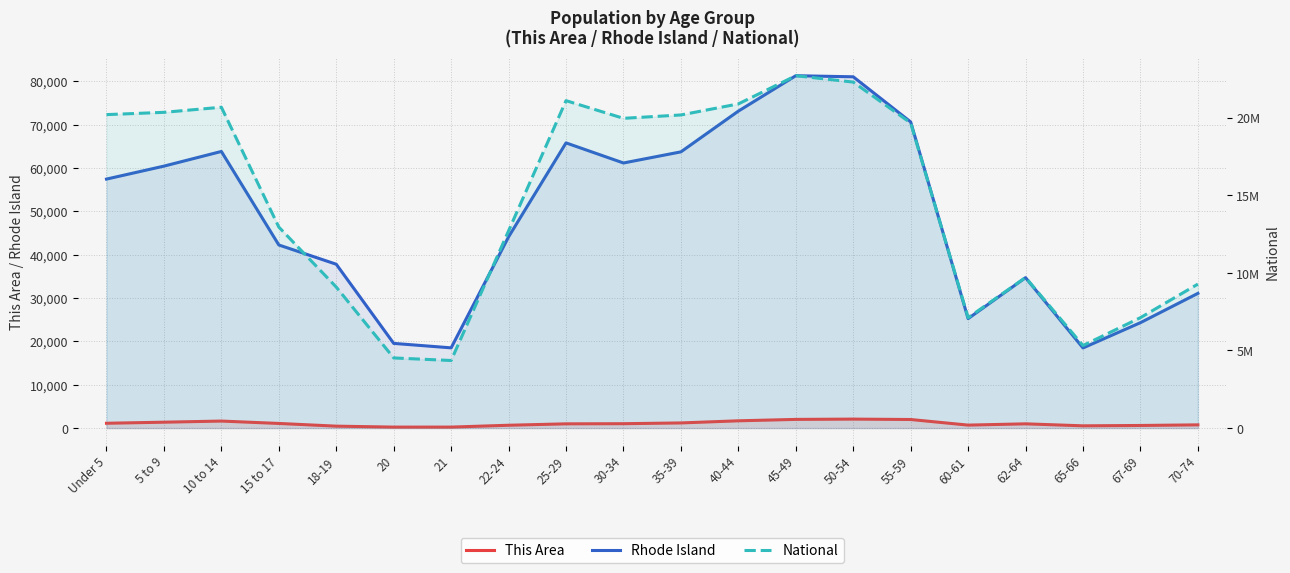

What position from the right is 10 to 14?

18